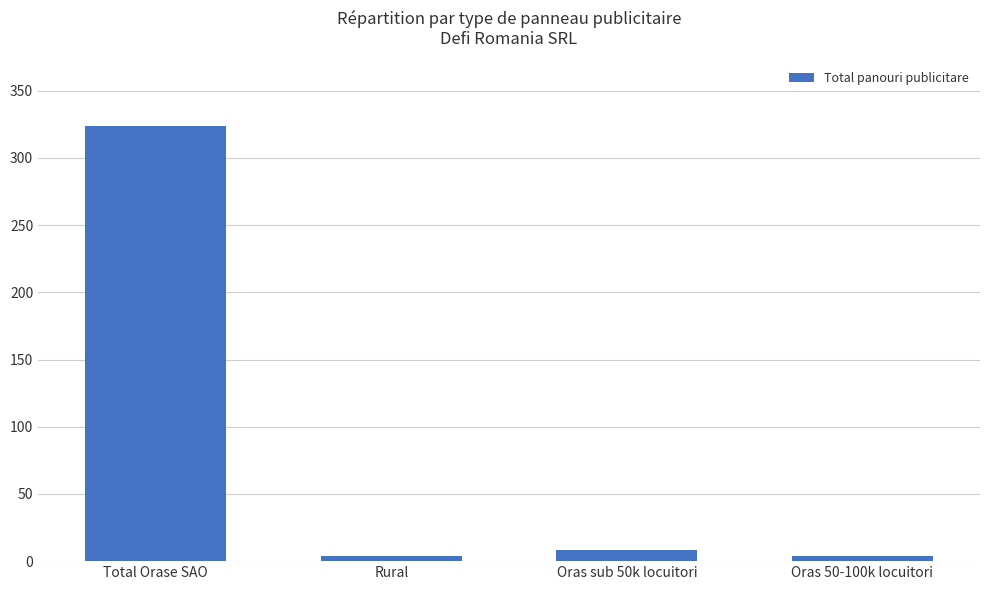

How many bars are there in total?

4